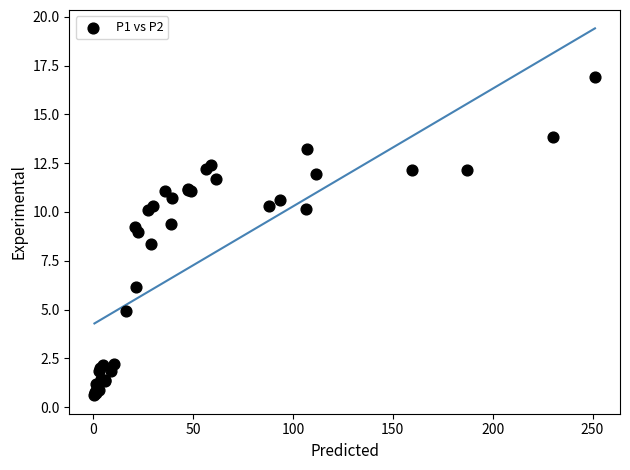

What Y value in the scatter plot is closest to 8?

8.4